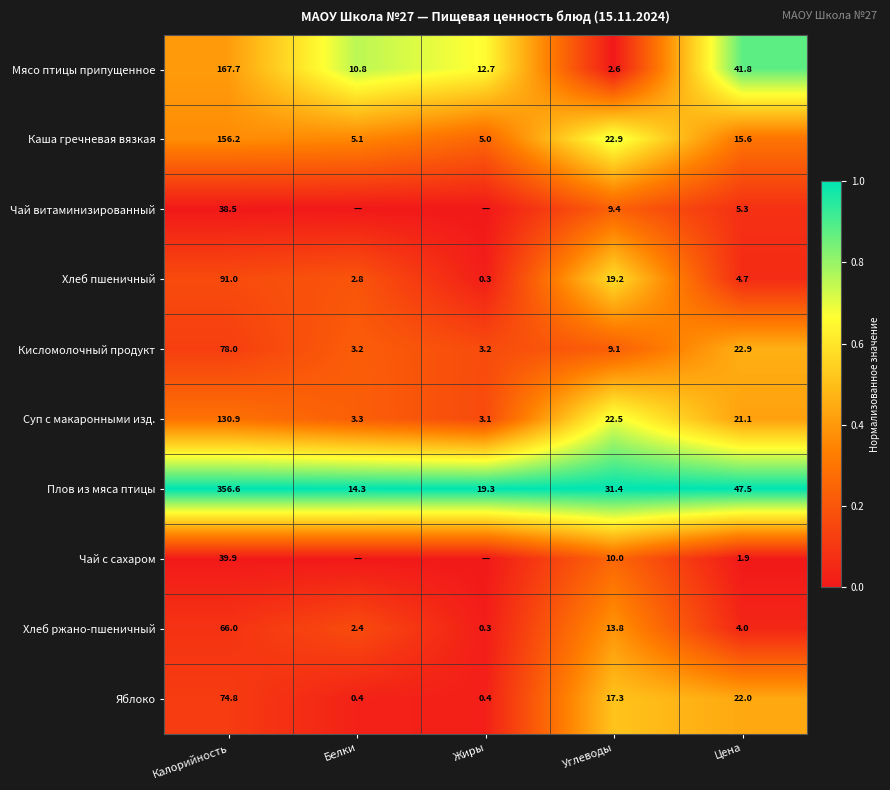

What is the sum of the Хлеб пшеничный values at Цена and Углеводы?

23.9